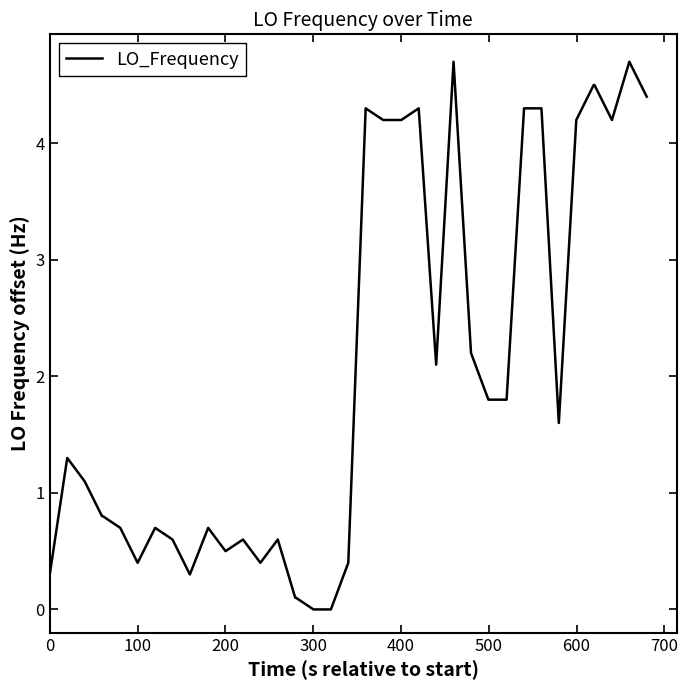

What is the difference between the maximum and minimum values?

4.7